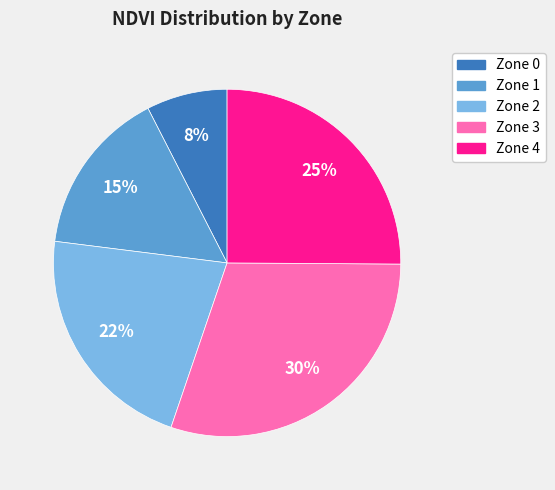

Does Zone 4 account for over 50% of the chart?

No